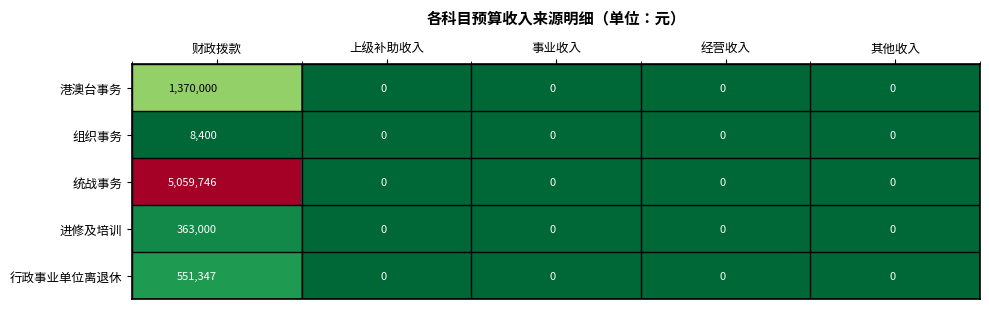

Which series has the largest total across all categories?

统战事务